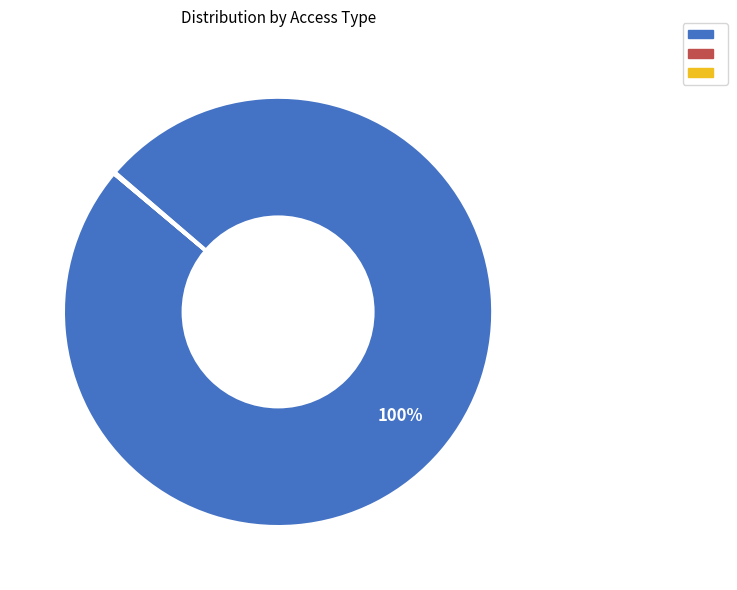

Is there a majority slice in this chart?

Yes